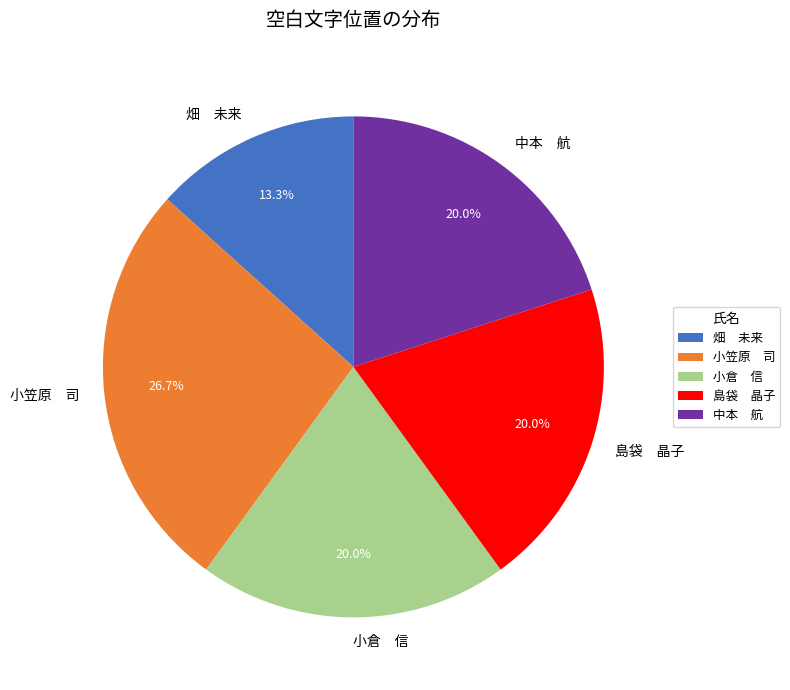

Which category has the biggest portion of the pie?

小笠原 司